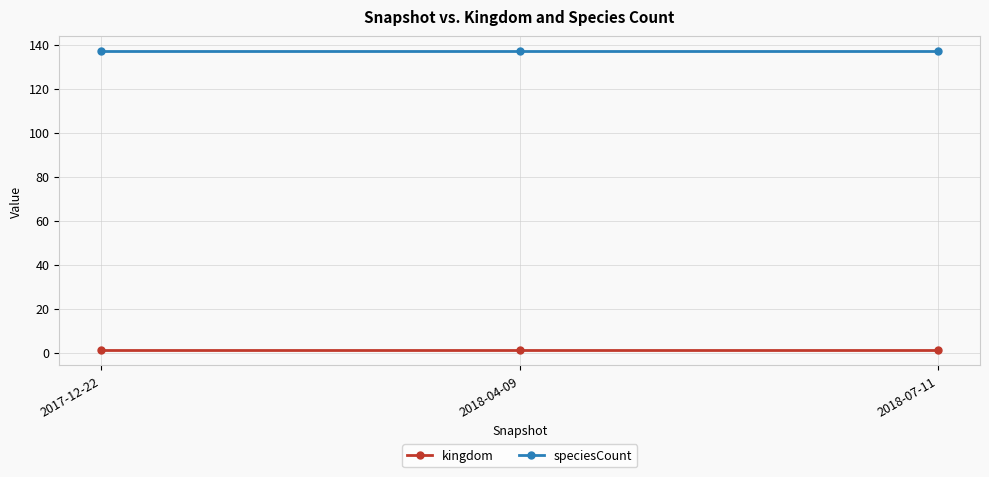

Which series has the largest total across all categories?

speciesCount